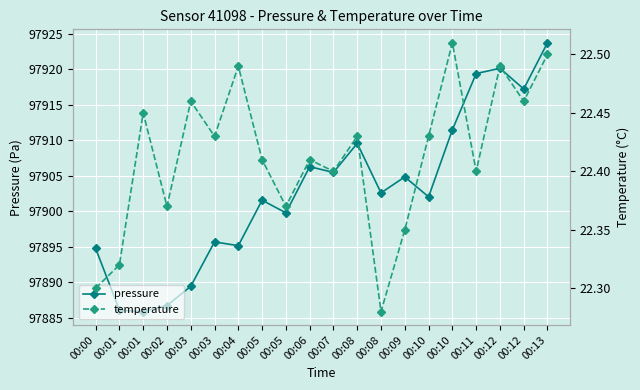

The value of pressure at 00:03 is 31111.8. True or false?

False